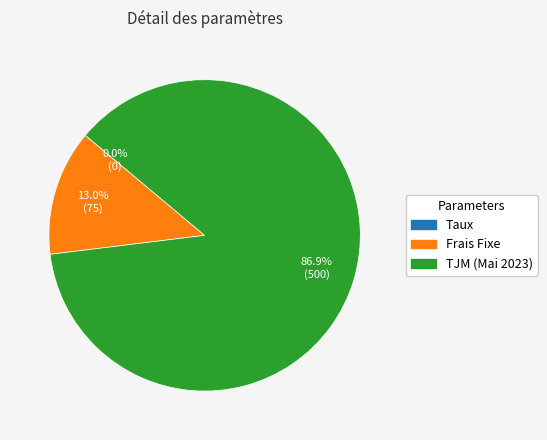

What percentage is NOT represented by Frais Fixe?

87.0%